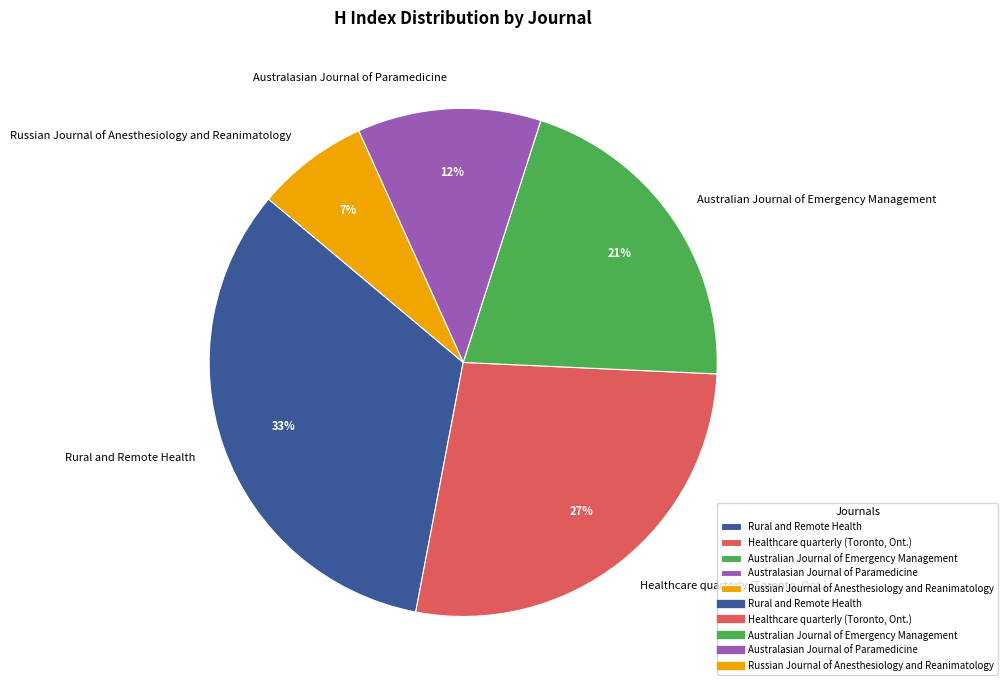

Do Australasian Journal of Paramedicine and Healthcare quarterly (Toronto, Ont.) together represent more than half of the pie?

No